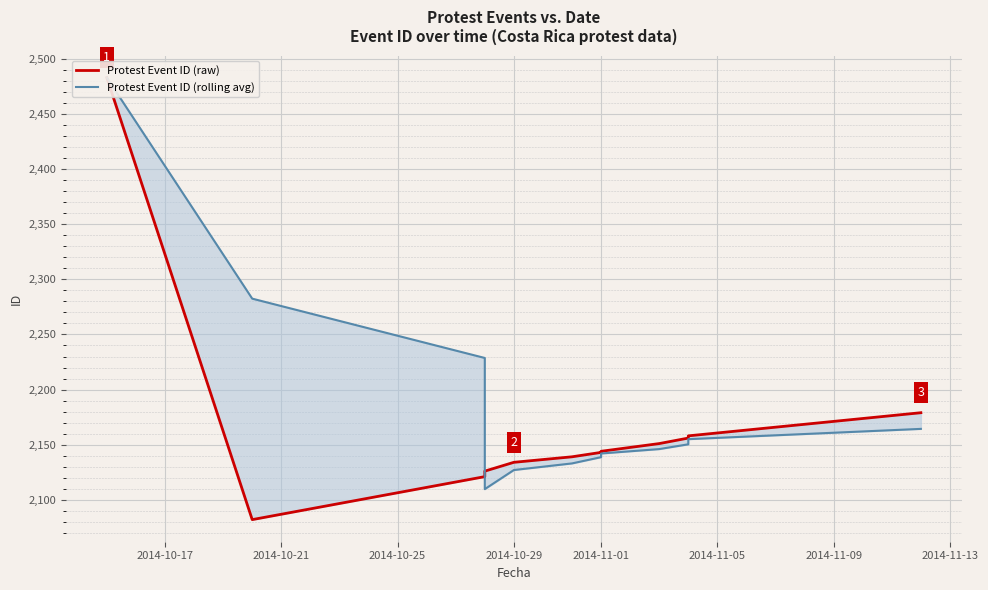

What are all the series names shown in the legend?

Protest Event ID (raw), Protest Event ID (rolling avg)